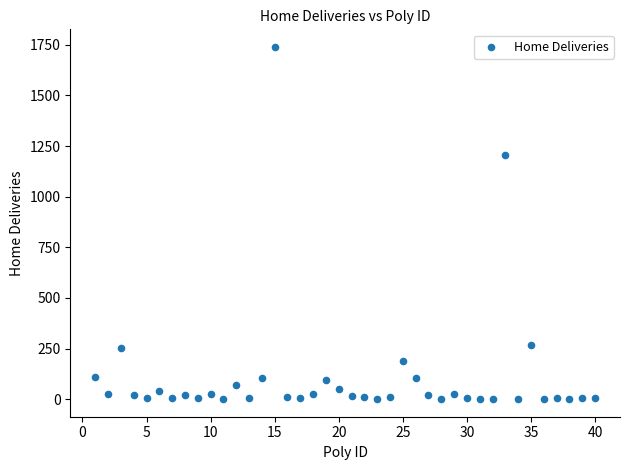

What Y value in the scatter plot is closest to 869?

1205.5